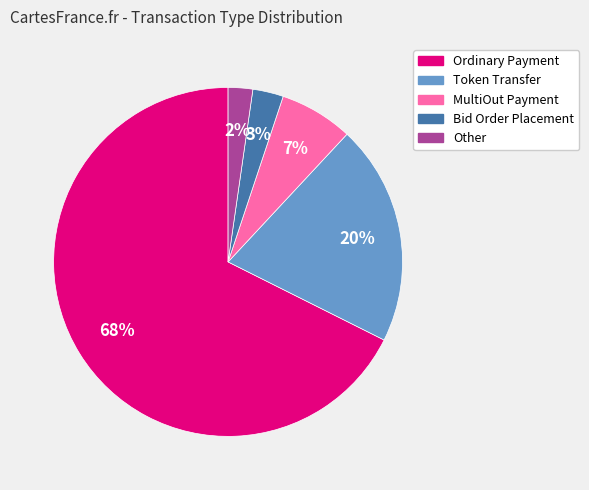

Do Other and MultiOut Payment together represent more than half of the pie?

No